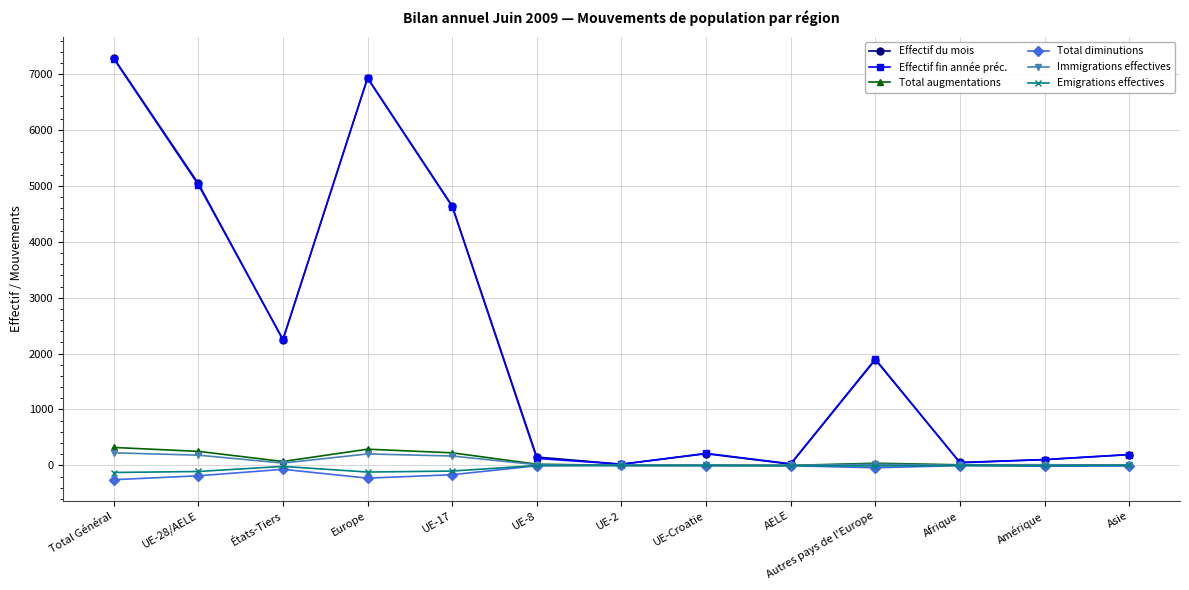

What is the smallest value displayed?

-256